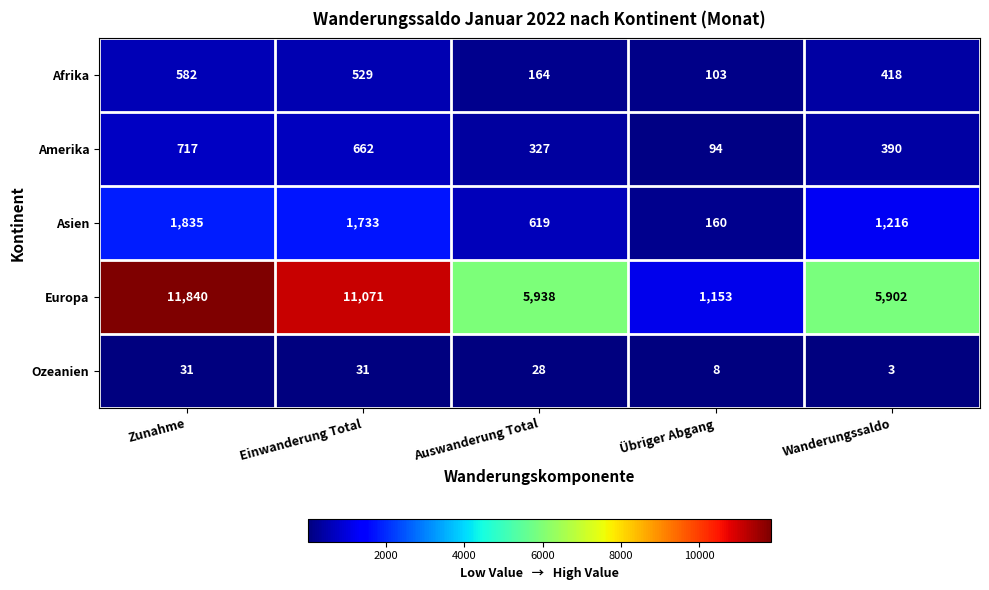

What is the difference between the second highest and minimum values in the Ozeanien series?

28